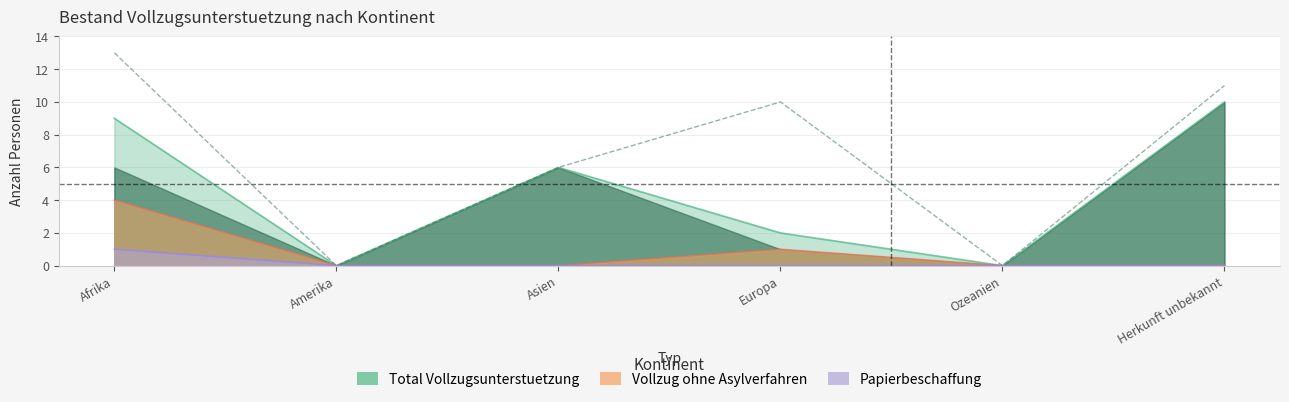

Which label corresponds to the smallest value in the chart?

Amerika